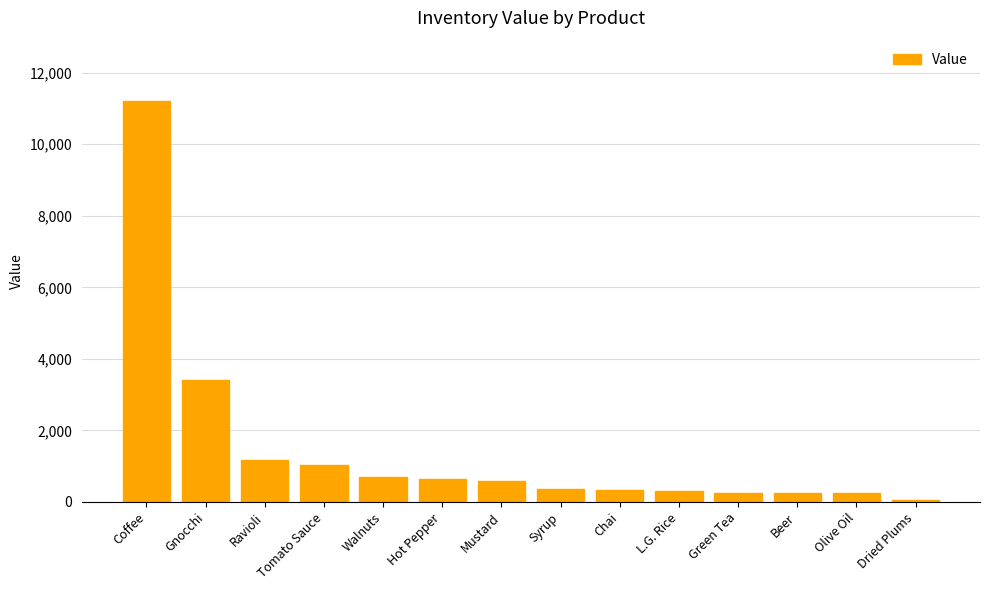

What is the average value?

1468.3